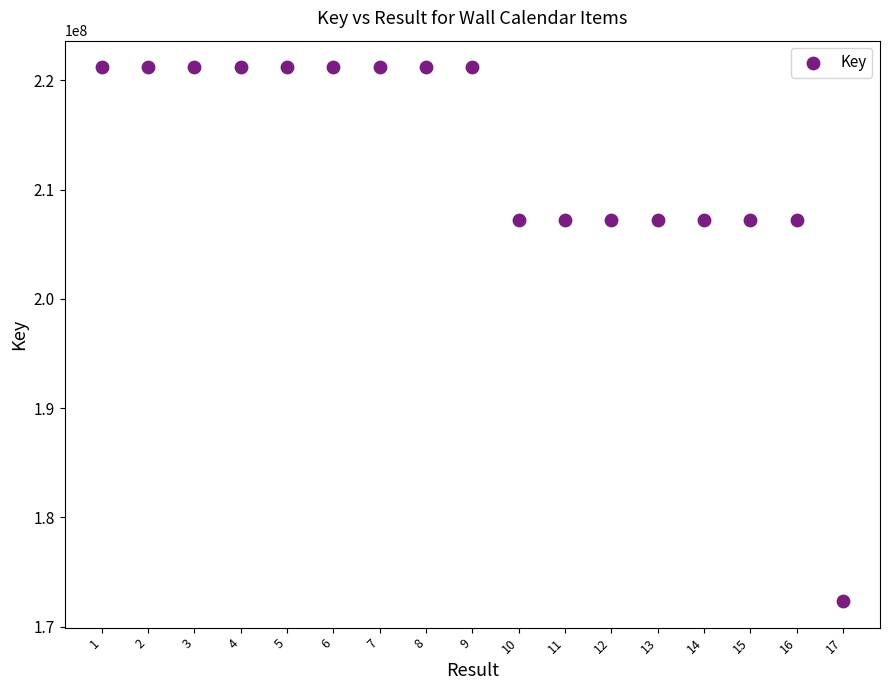

What is the range of X values (max minus min)?

16